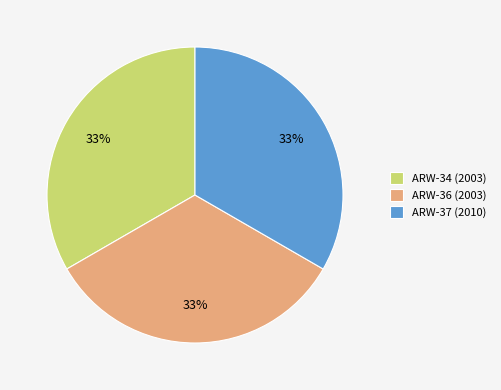

To the nearest percent, what is the average slice percentage?

33%